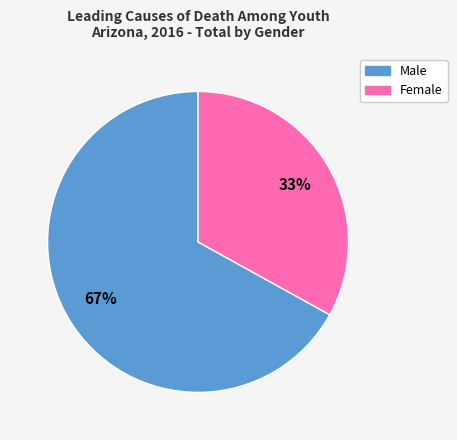

Do Male and Female together represent more than half of the pie?

Yes